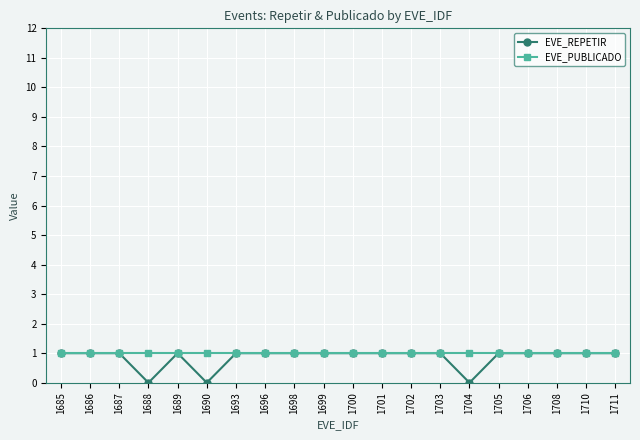

What is the sum of all EVE_REPETIR values?

17